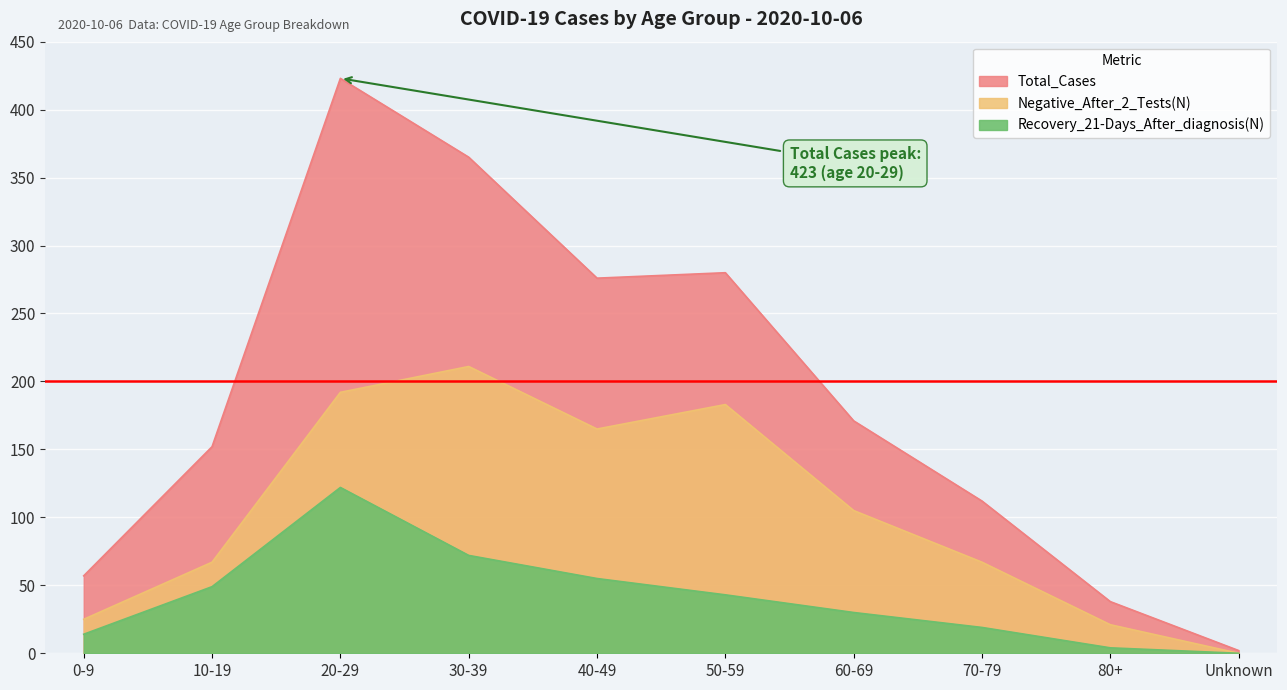

Which has a higher value, 70-79 or 50-59?

50-59